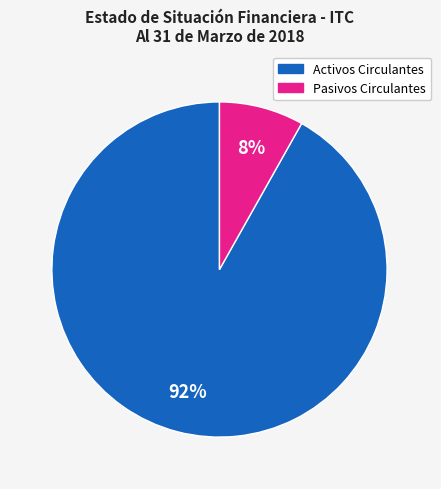

Is there any slice that represents more than half of the pie?

Yes